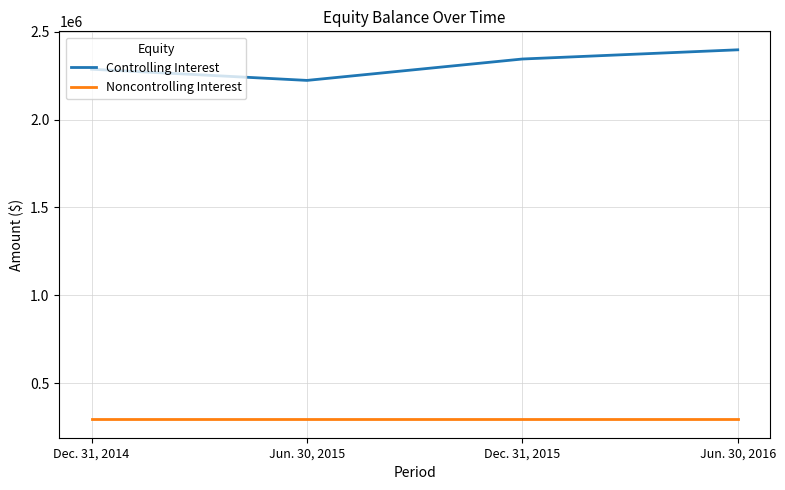

What is the sum of the Controlling Interest values at Jun. 30, 2015 and Dec. 31, 2014?

4508633